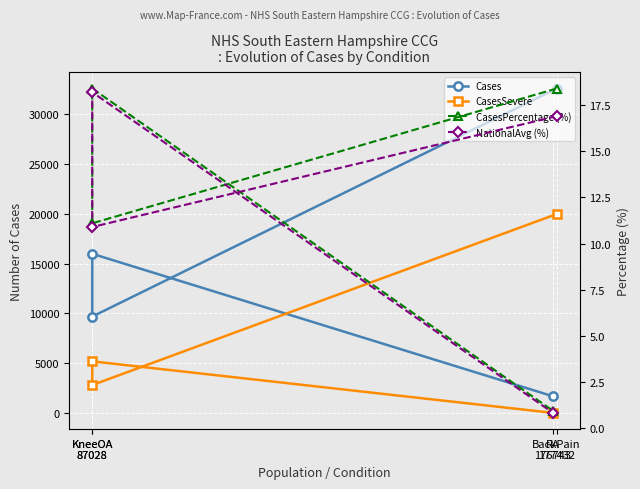

Count the number of categories in the chart.

4